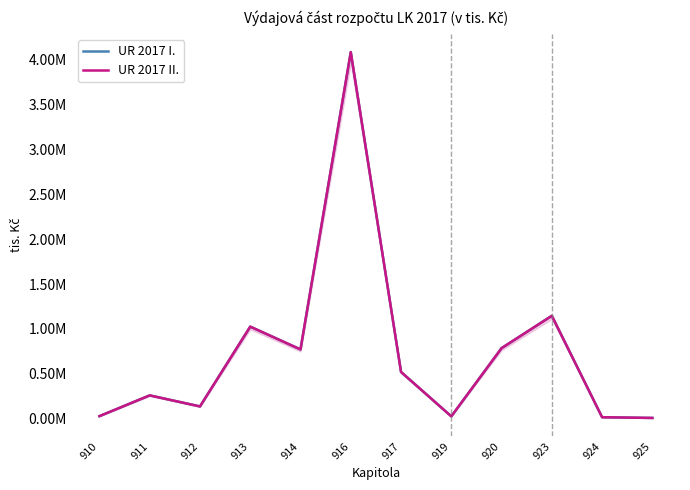

What is the value of the UR 2017 II. point at the 6th from the left?

4080391.1